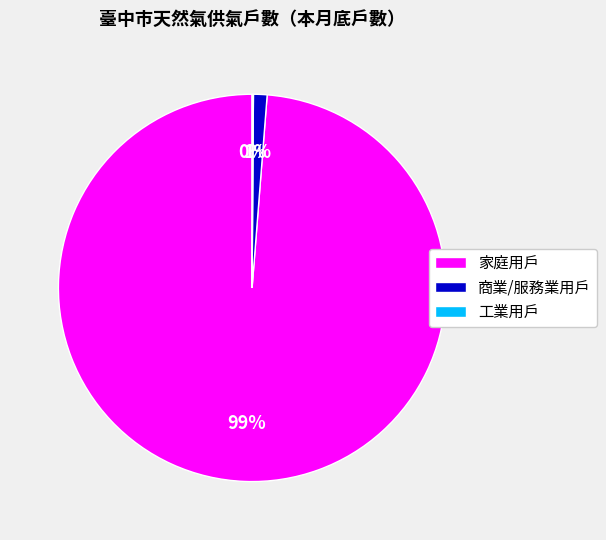

The 家庭用戶 slice represents 99% of the pie. True or false?

True